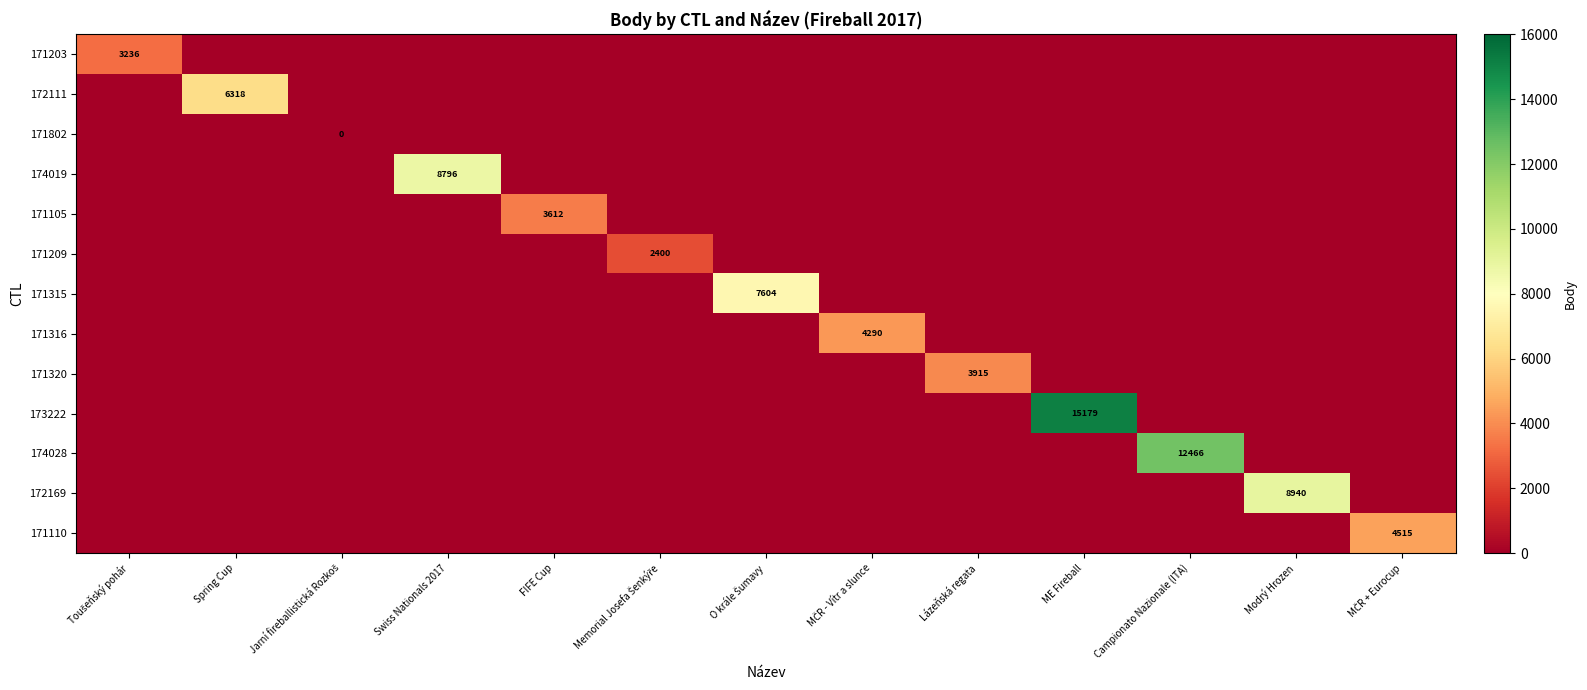

What is the average value of the 171203 series?

249